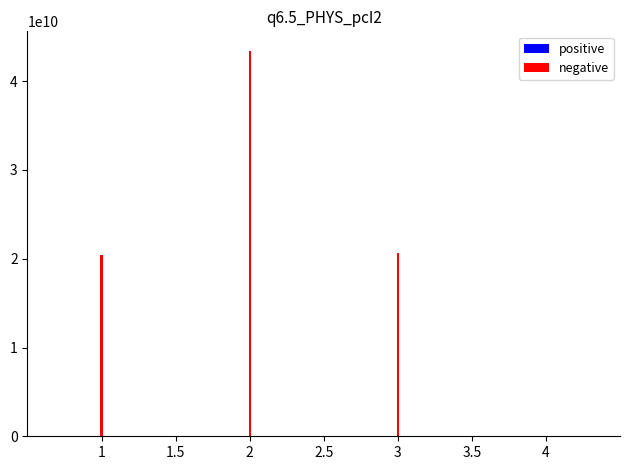

What is the difference between the maximum and minimum values in the positive series?

29528881486